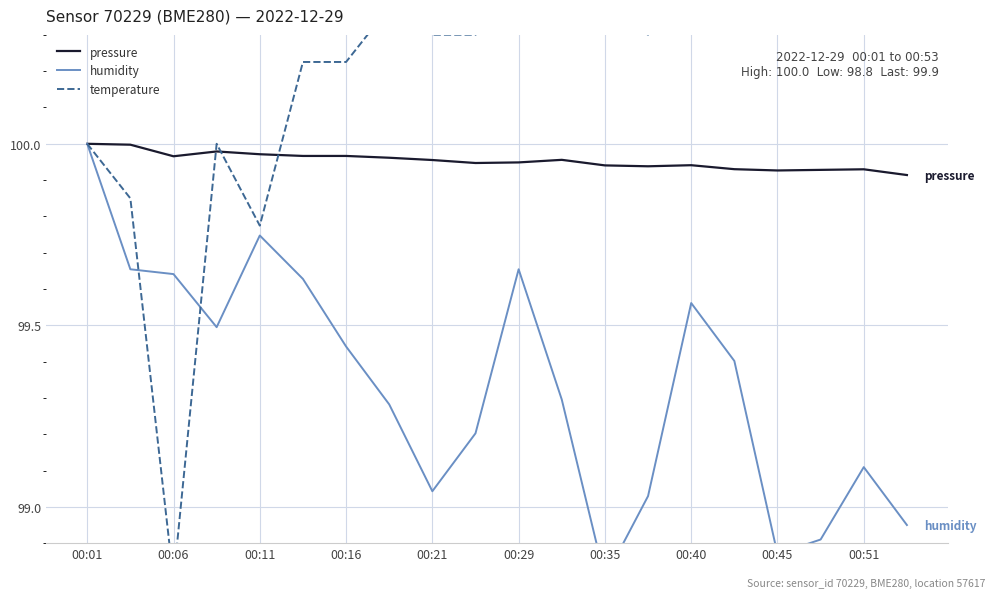

Is it true that pressure equals 44.3 at 00:21?

False